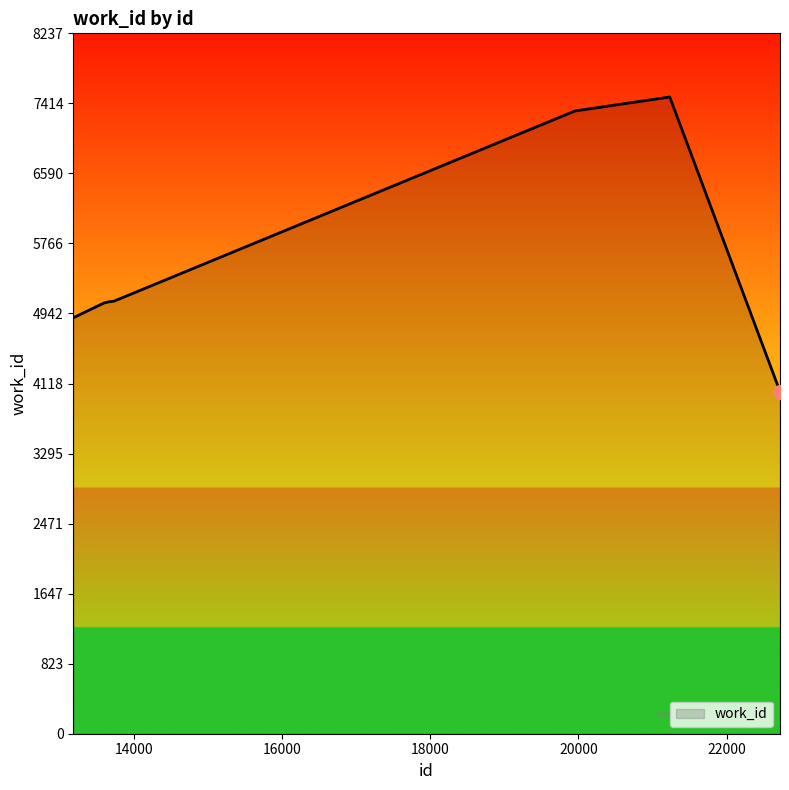

What is the maximum value shown in the chart?

7489